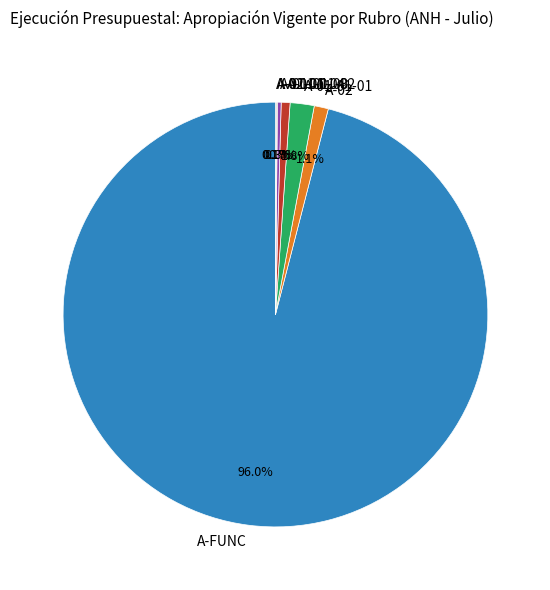

Which category accounts for the majority?

A-FUNC